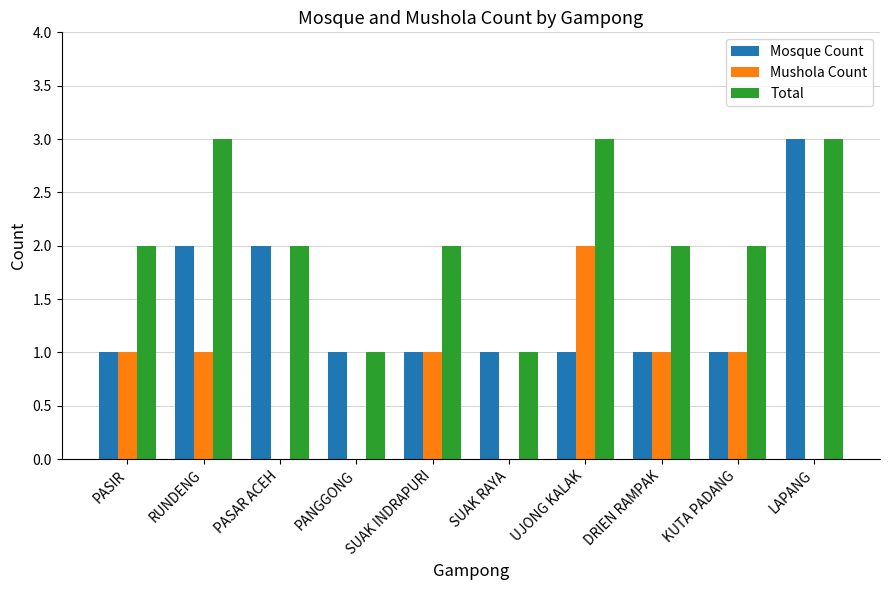

Reading left to right, list all the values displayed in this chart.

Mosque Count: 1	2	2	1	1	1	1	1	1	3
Mushola Count: 1	1	0	0	1	0	2	1	1	0
Total: 2	3	2	1	2	1	3	2	2	3